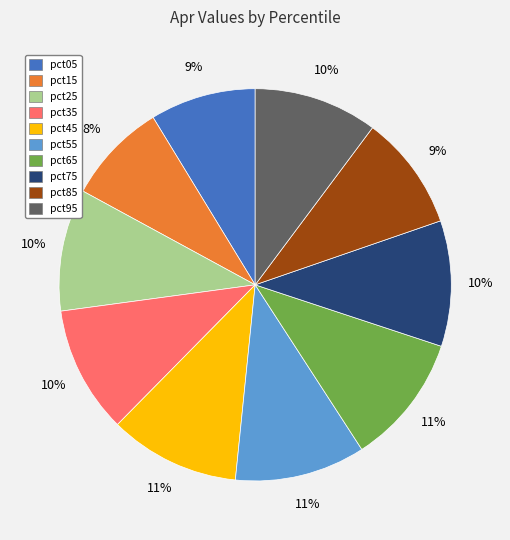

To the nearest percent, what is the combined percentage of pct05 and pct75?

19%